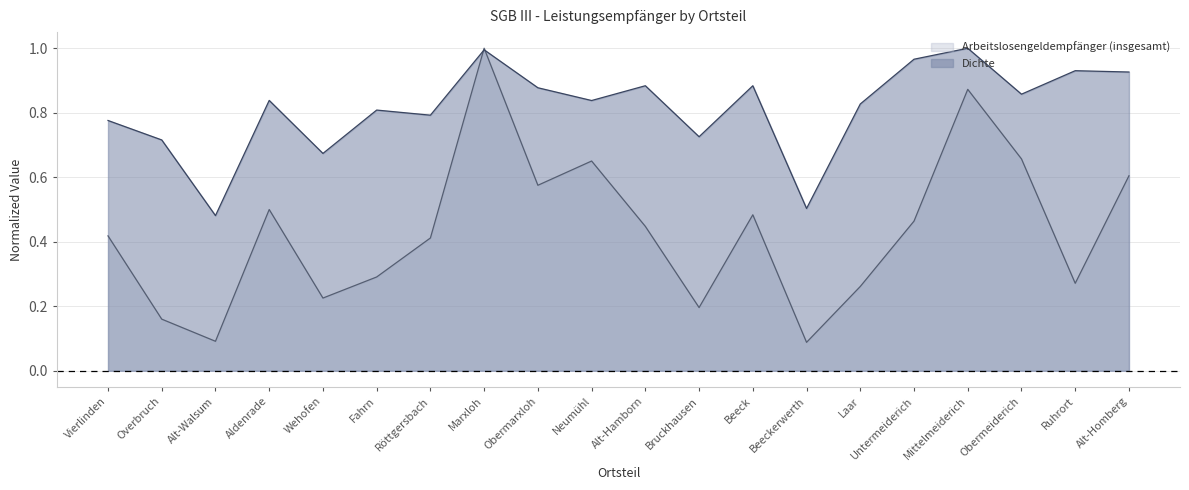

In Arbeitslosengeldempfänger (insgesamt), how many points are lower than both neighbors (excluding endpoints)?

6